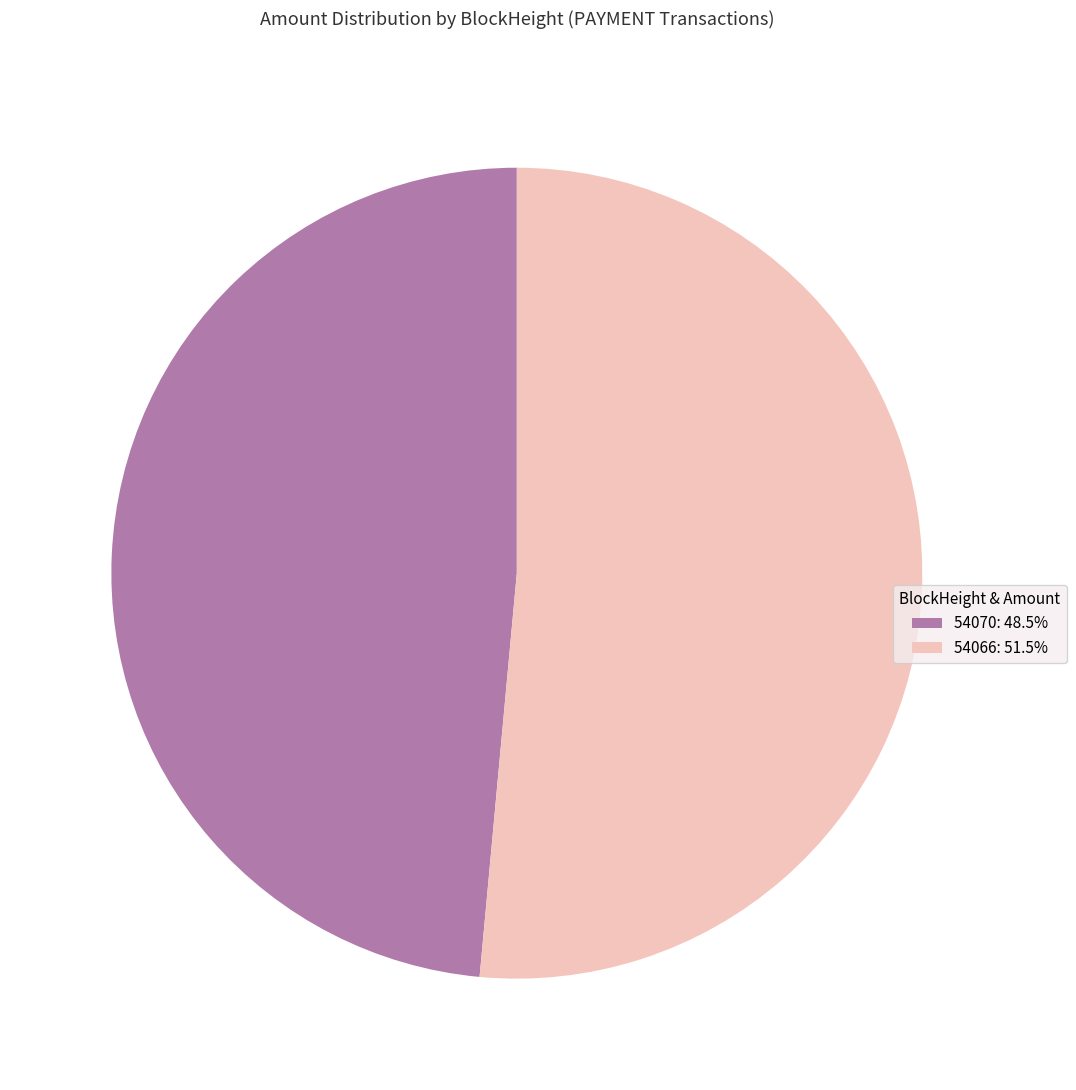

Is the sum of 54066: 51.5% and 54070: 48.5% greater than half?

Yes